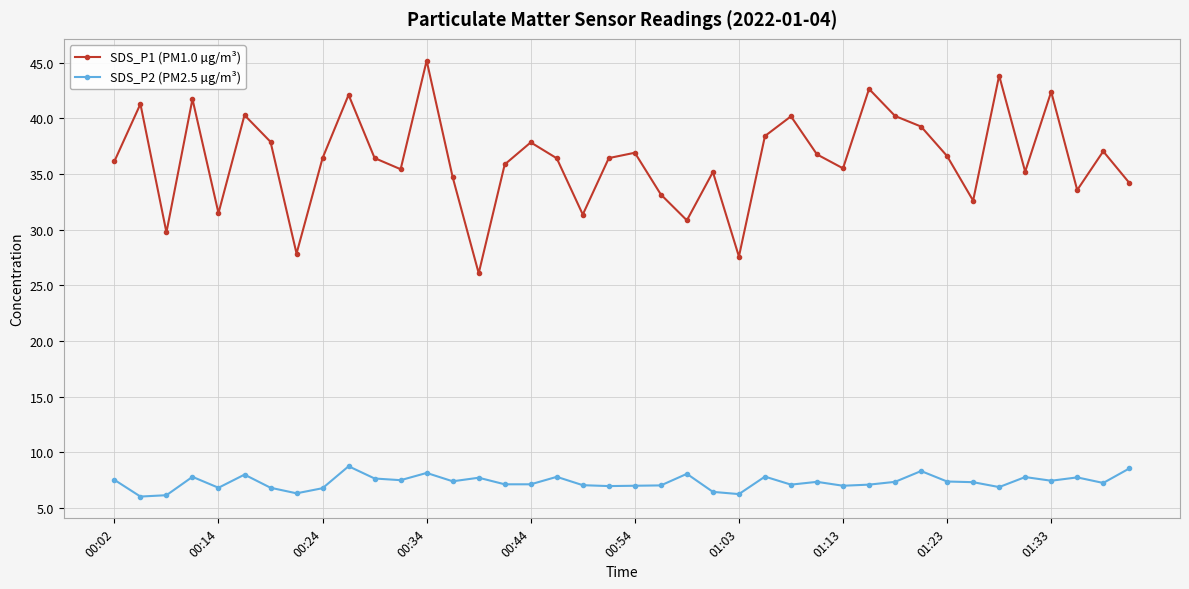

True or false: SDS_P1 (PM1.0 µg/m³) and SDS_P2 (PM2.5 µg/m³) cross at least once.

False